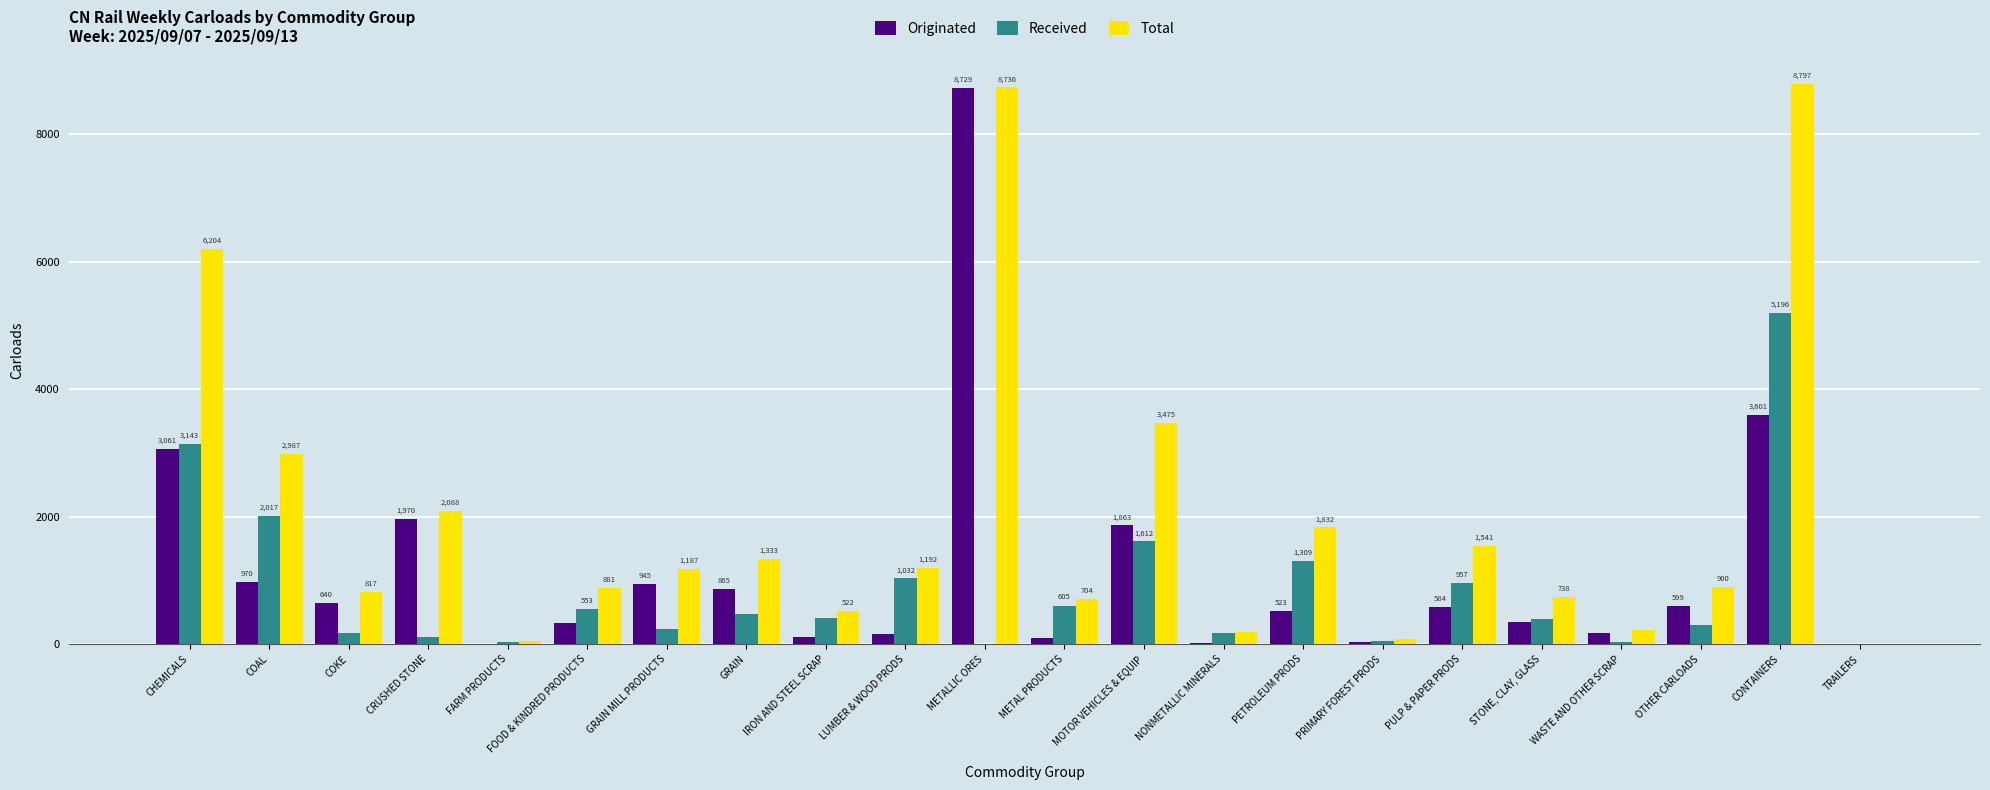

True or false: Originated has a value of 1407 at GRAIN.

False